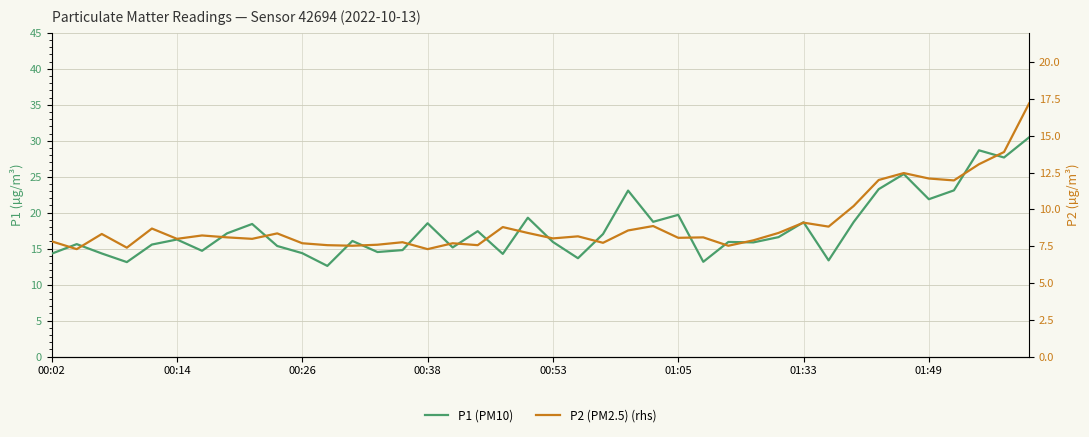

Reading left to right, transcribe all the data shown in this chart.

P1 (PM10): 14.3	15.6	14.3	13.1	15.6	16.3	14.7	17.1	18.4	15.4	14.4	12.6	16.1	14.5	14.8	18.5	15.2	17.4	14.3	19.3	15.9	13.7	17.0	23.1	18.7	19.7	13.2	15.9	15.9	16.6	18.7	13.4	18.7	23.3	25.4	21.9	23.1	28.7	27.7	30.5
P2 (PM2.5) (rhs): 7.8	7.3	8.3	7.4	8.7	8.0	8.2	8.1	8.0	8.4	7.7	7.6	7.5	7.6	7.8	7.3	7.7	7.6	8.8	8.4	8.0	8.2	7.7	8.6	8.9	8.1	8.1	7.5	7.9	8.4	9.1	8.8	10.2	12.0	12.5	12.1	12.0	13.1	13.9	17.2